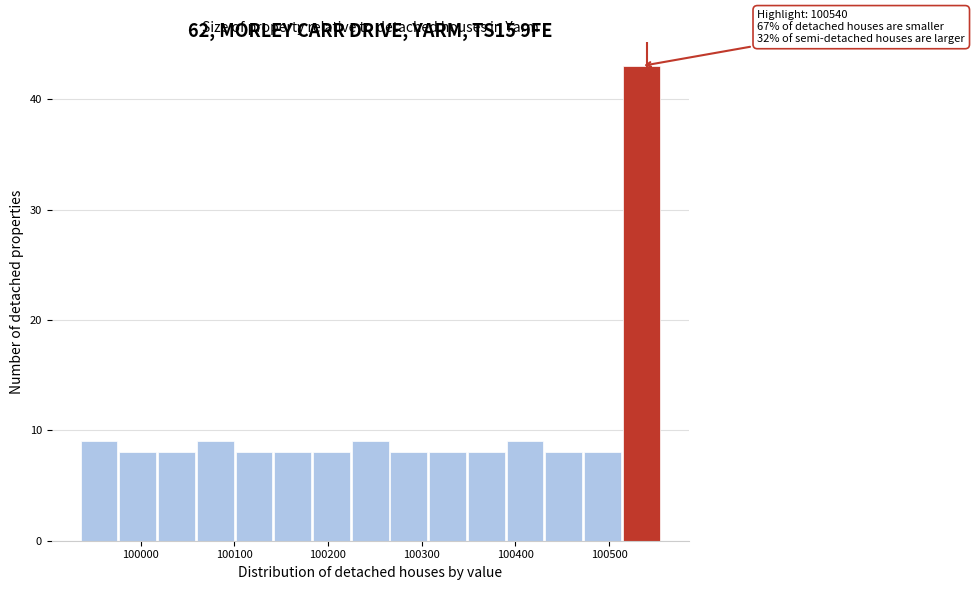

Which range on the x-axis has the tallest bar?

100510 to 100560